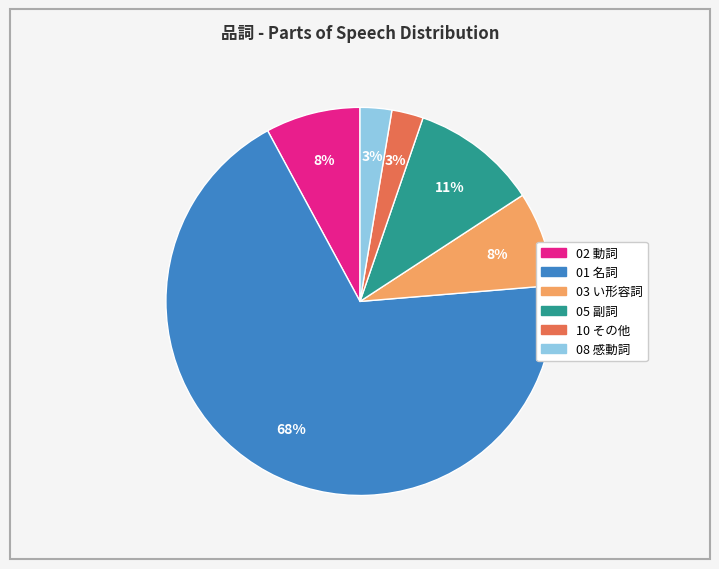

Count the number of slices in the pie.

6